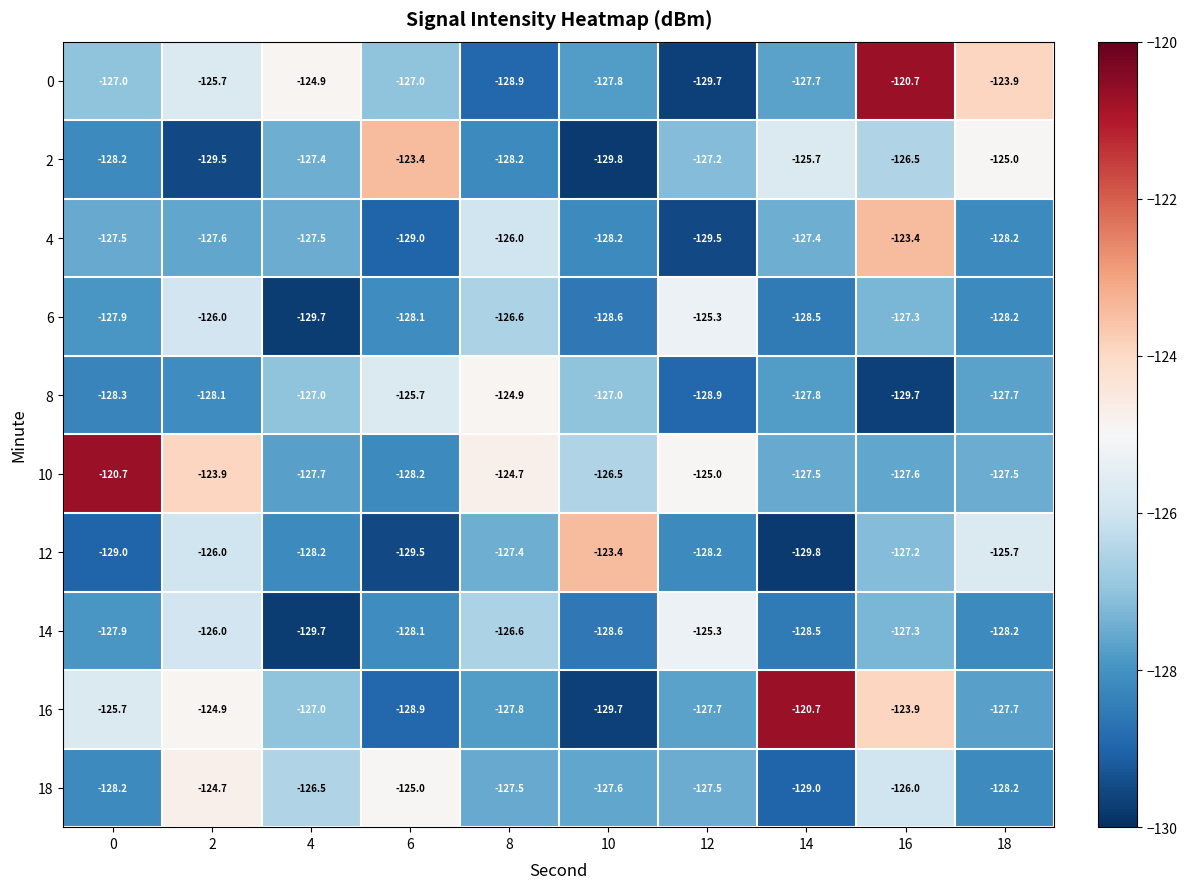

At which category is the sum across all series the highest?

16